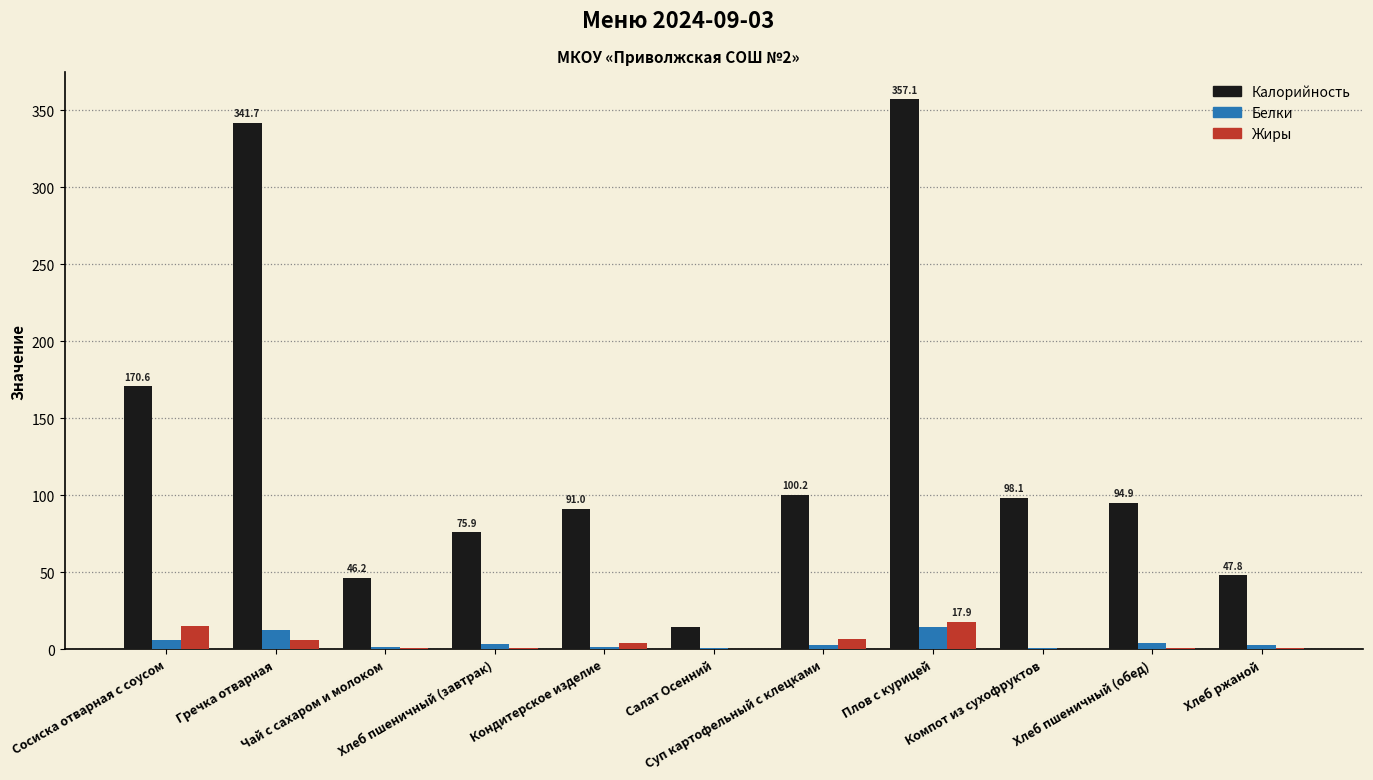

What is the difference between the Калорийность values at Компот из сухофруктов and Хлеб пшеничный (завтрак)?

22.2